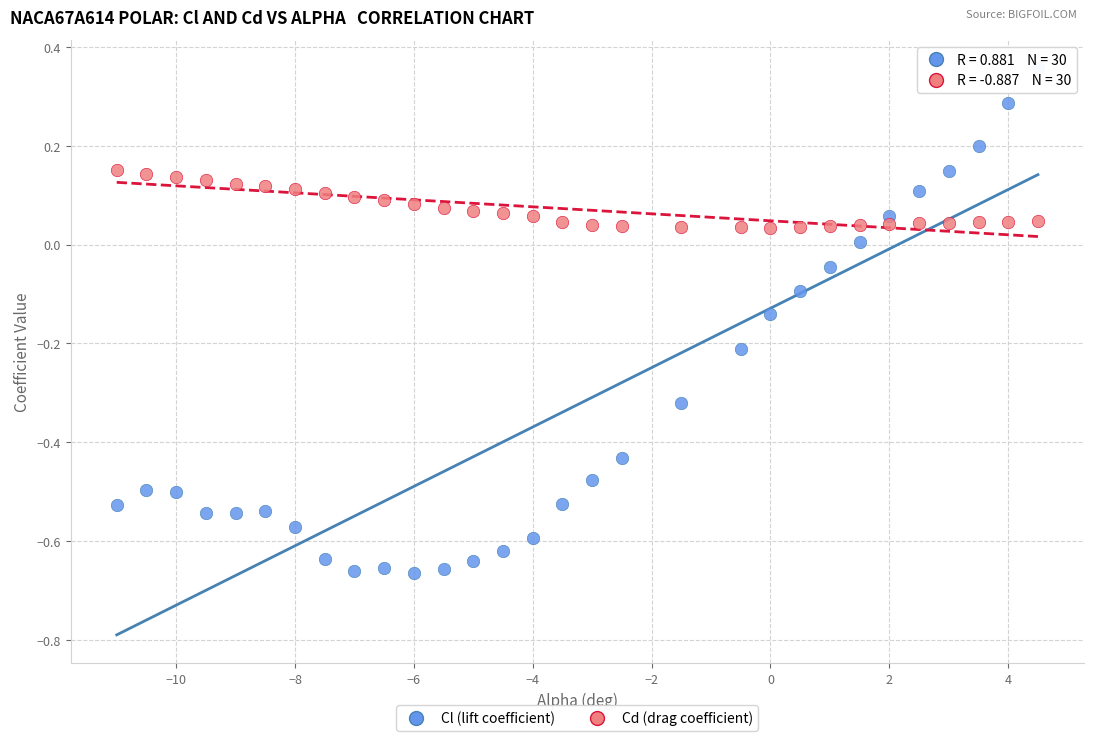

Across all data points, what is the range of X values (max minus min)?

15.5